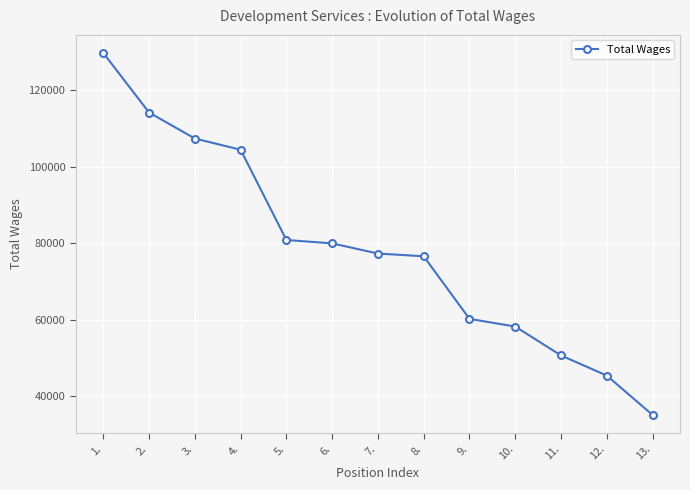

What is the change in value from 5. to 13.?

-45669